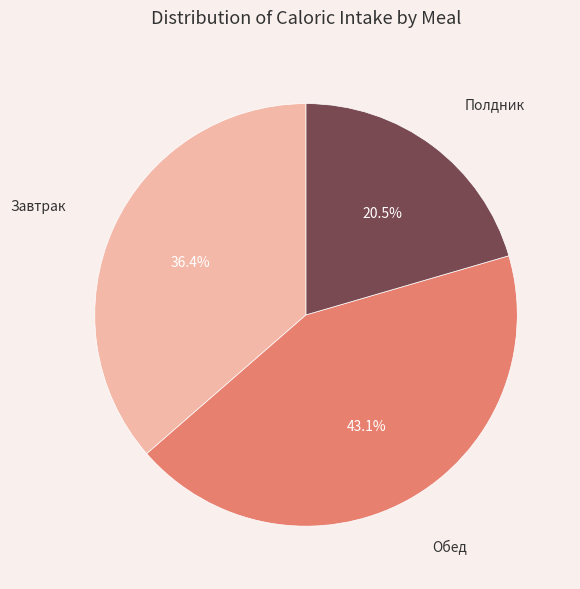

Approximately how many times larger is the value at Завтрак compared to Обед?

0.8